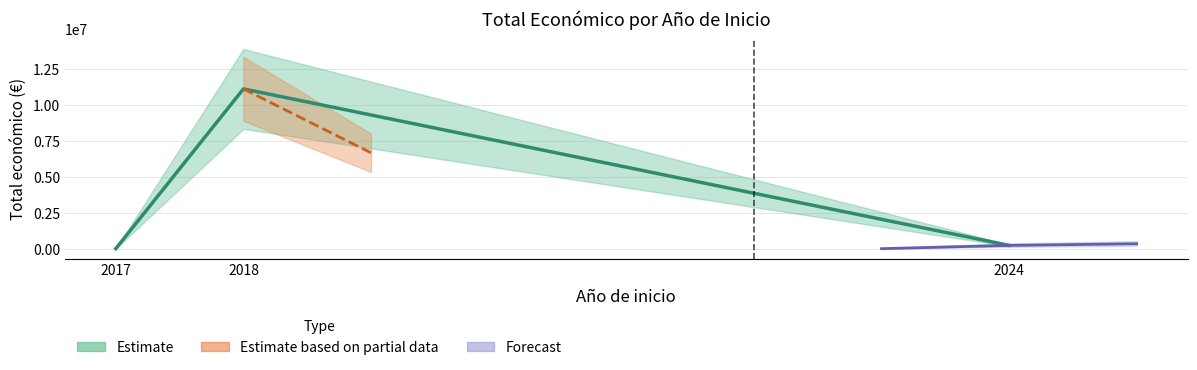

Reading left to right, transcribe all the data shown in this chart.

2017=4840	2018=11119670	2024=228516